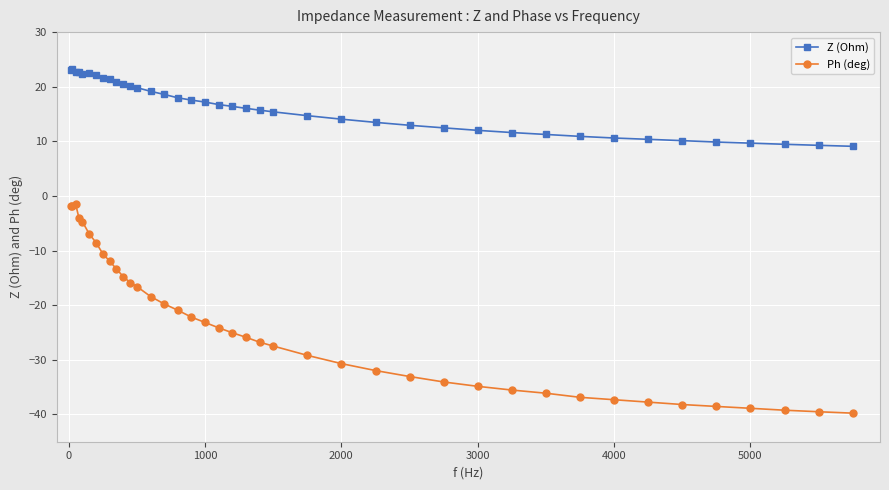

What is the maximum value for Z (Ohm)?

23.2